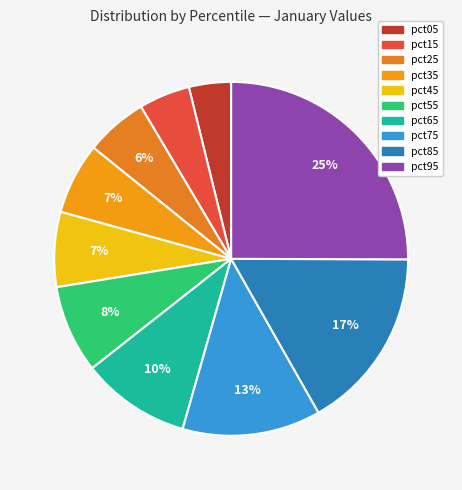

How many slices are in this pie chart?

10